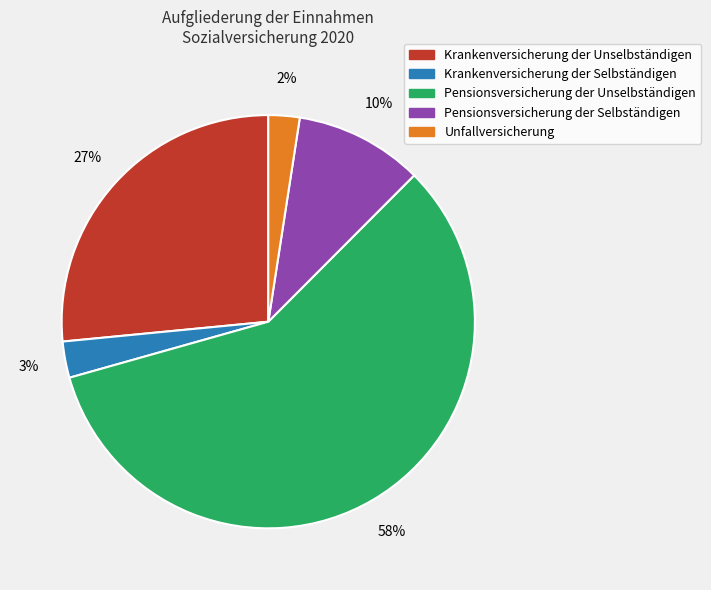

Which slice is the largest?

Pensionsversicherung der Unselbständigen